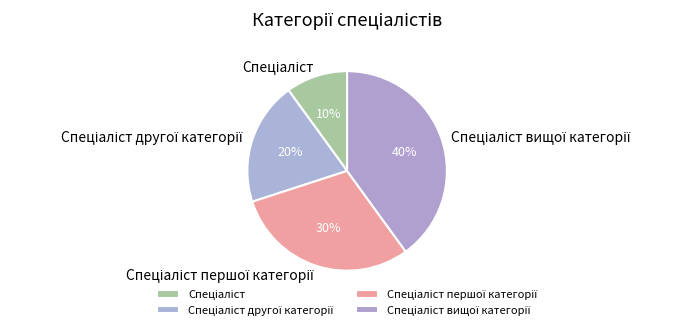

To the nearest percent, what is the difference between the largest and smallest slice percentages?

30%